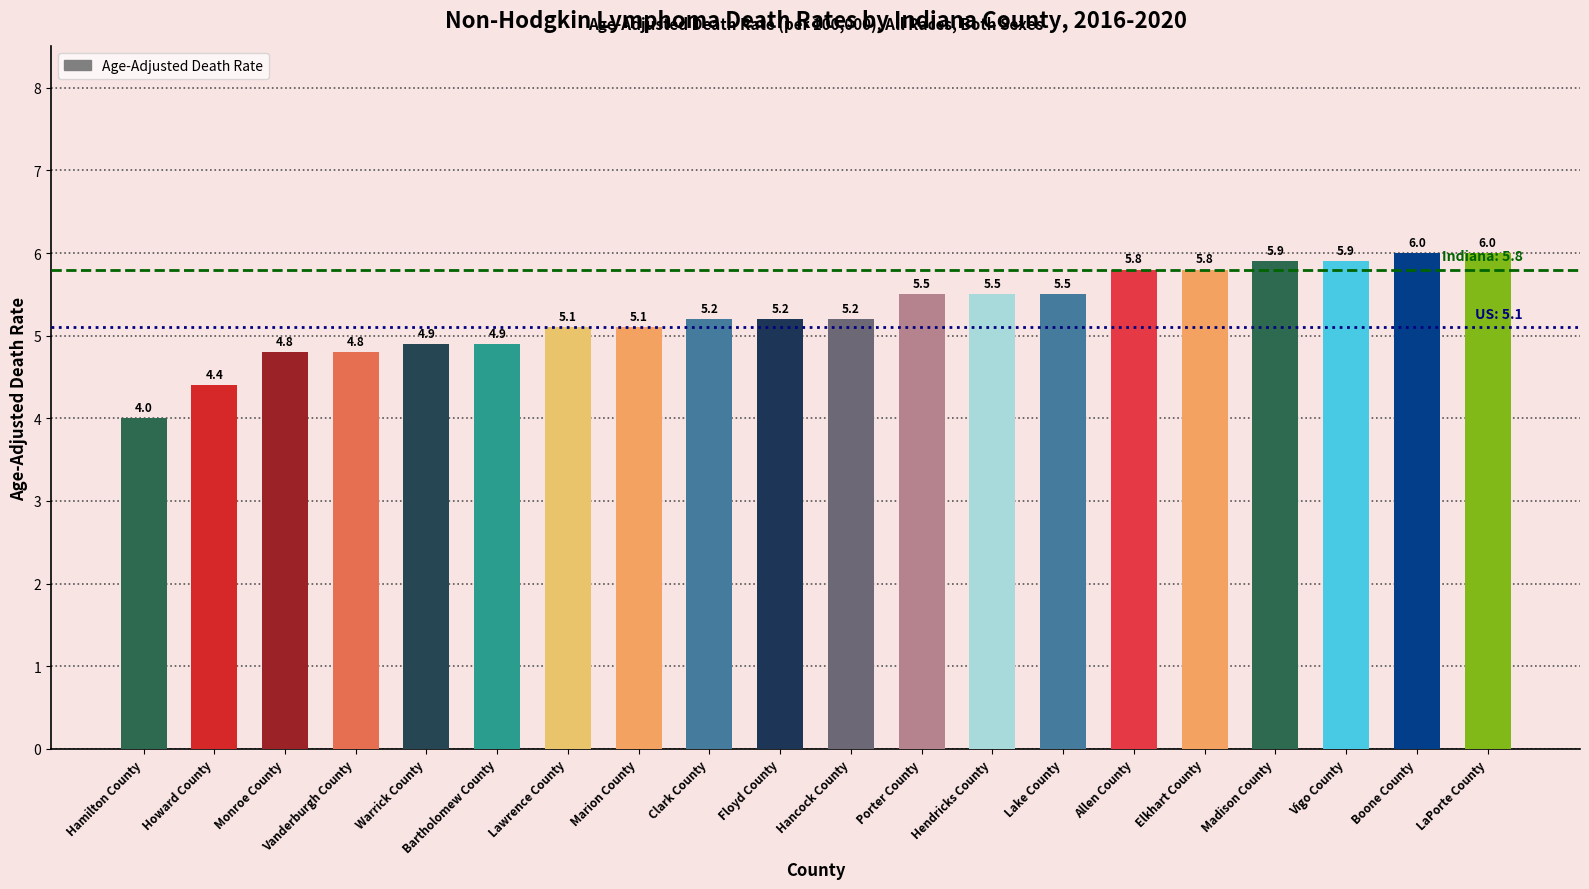

What is the difference between the values at Hendricks County and Bartholomew County?

0.6